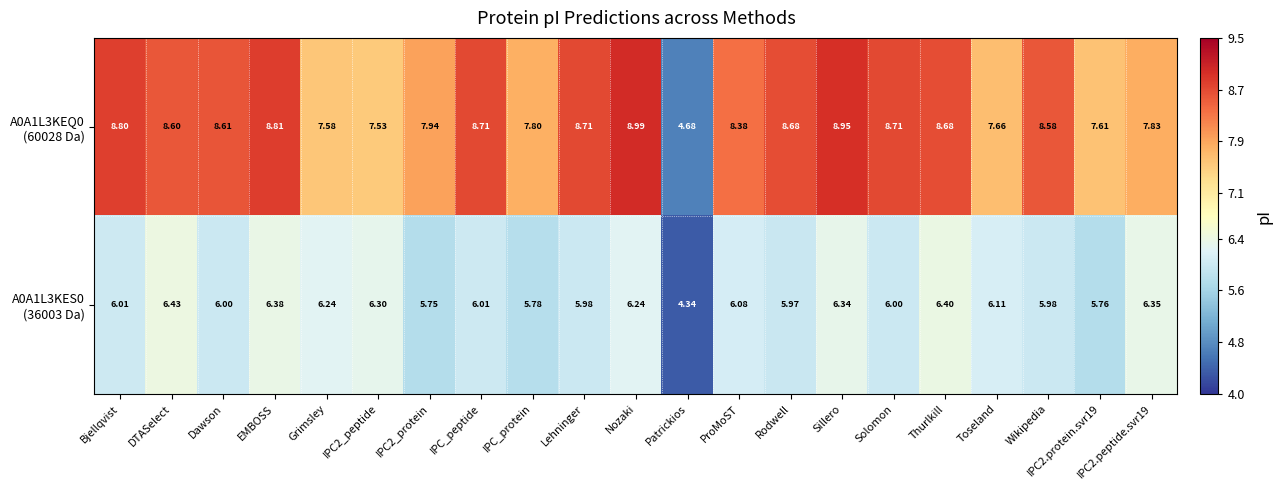

At which category is the sum across all series the highest?

Sillero